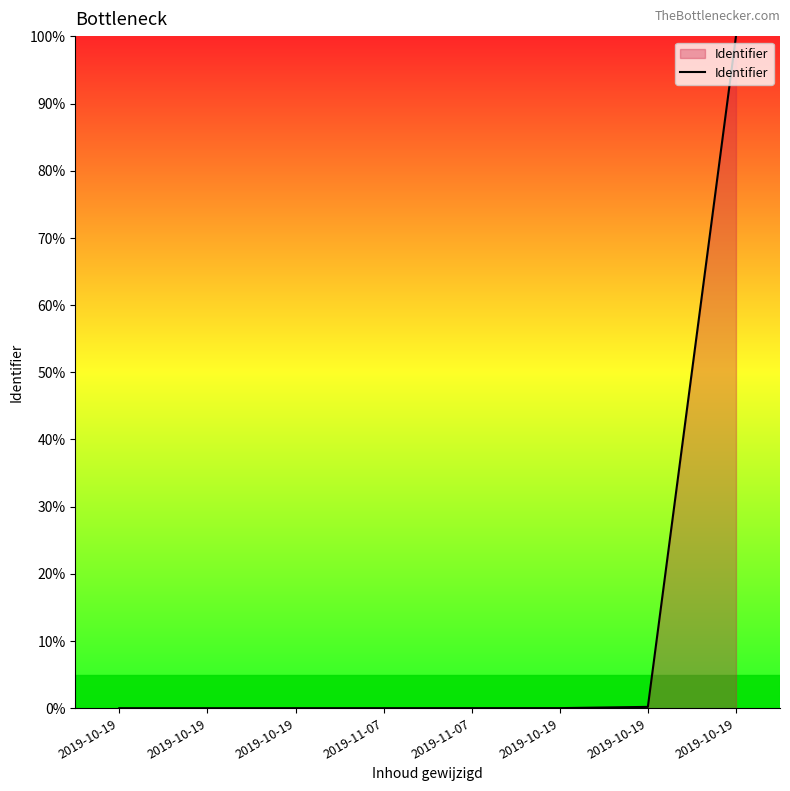

How many distinct data groups are displayed?

1